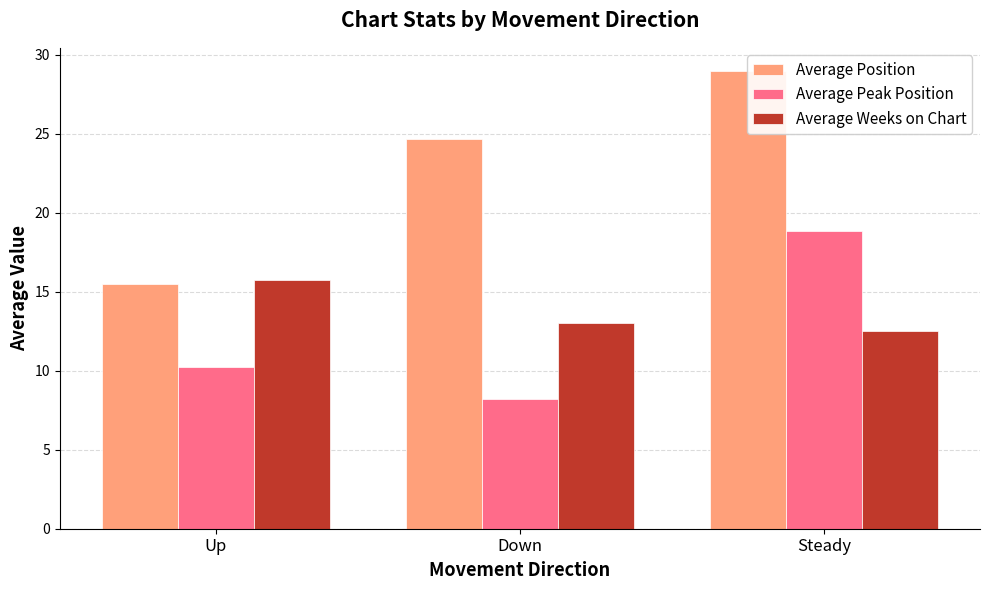

What is the difference between the Average Position values at Up and Down?

9.2